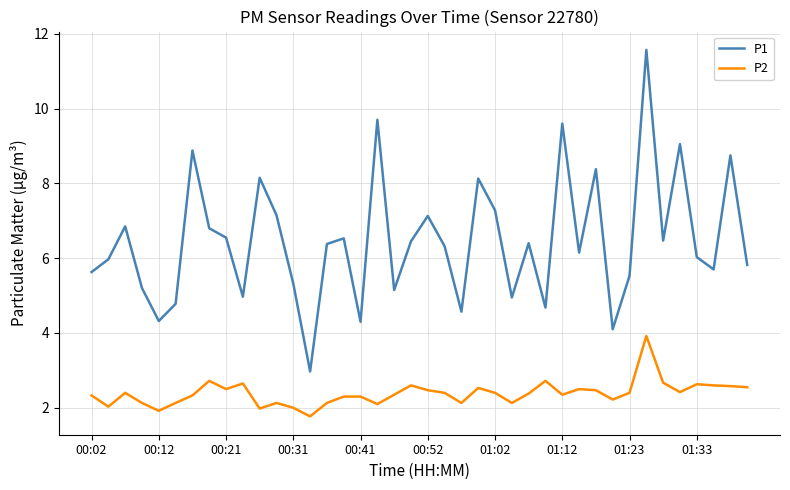

What is the difference between the maximum and minimum values in the P1 series?

8.6